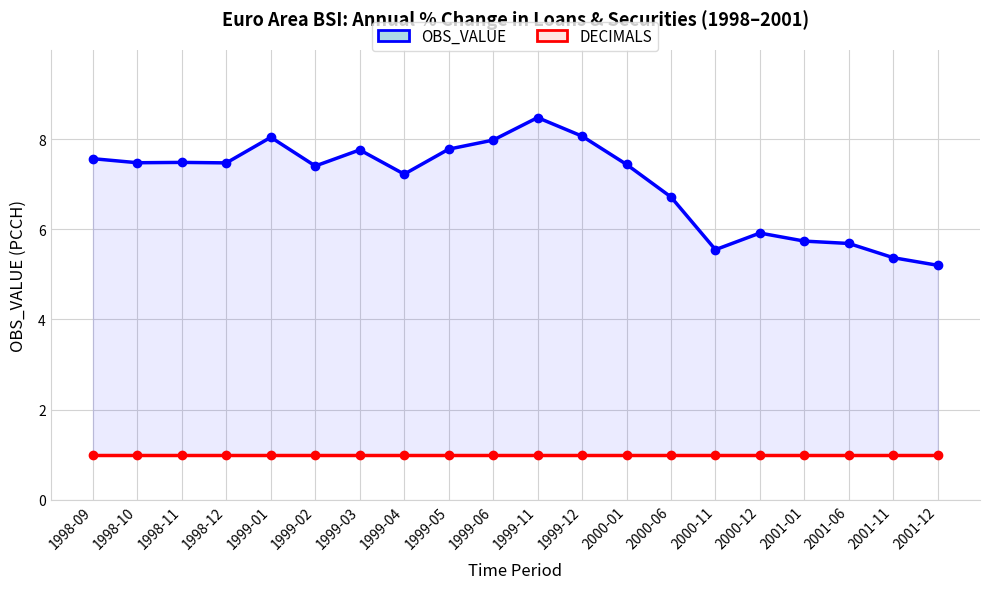

At which category is the sum across all series the highest?

1999-11